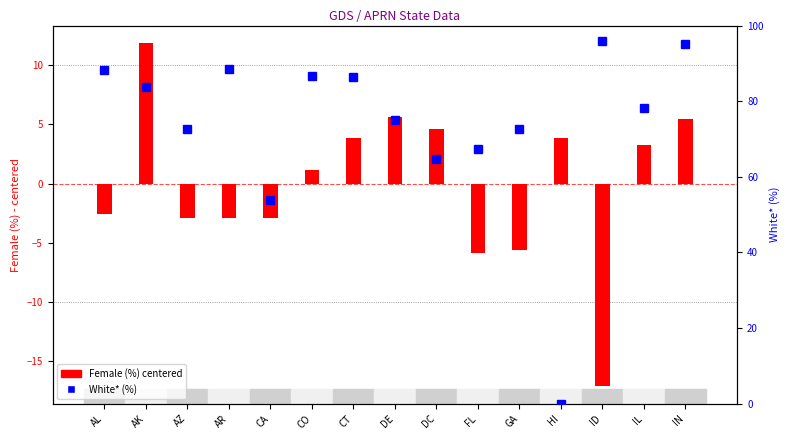

Where does the Female (%) centered series first go above 1?

AK